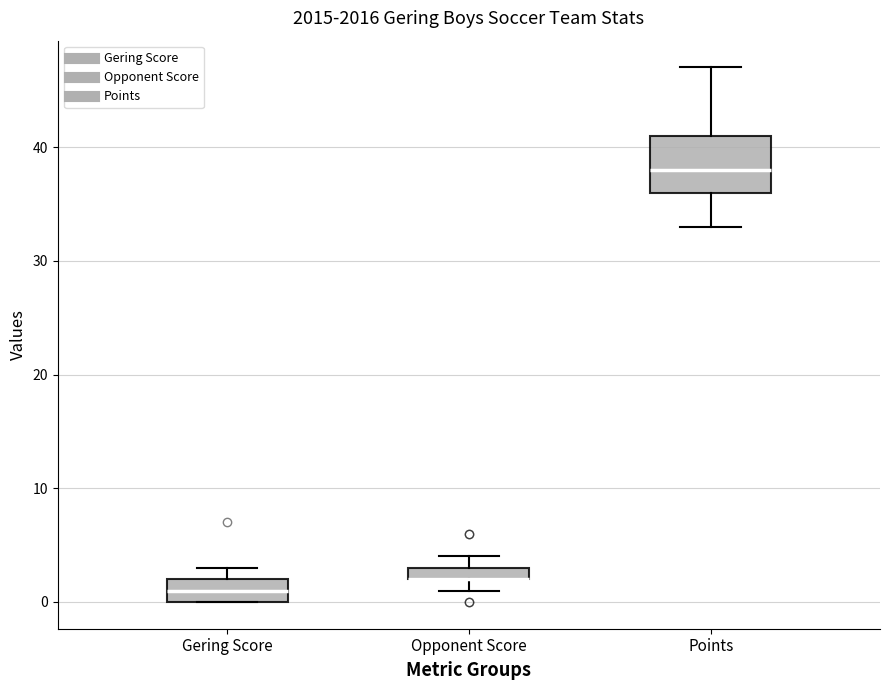

Where does the lower whisker of the box for Points end on the y-axis? The values are not printed on the chart, so give them approximately, as read against the axis.

33